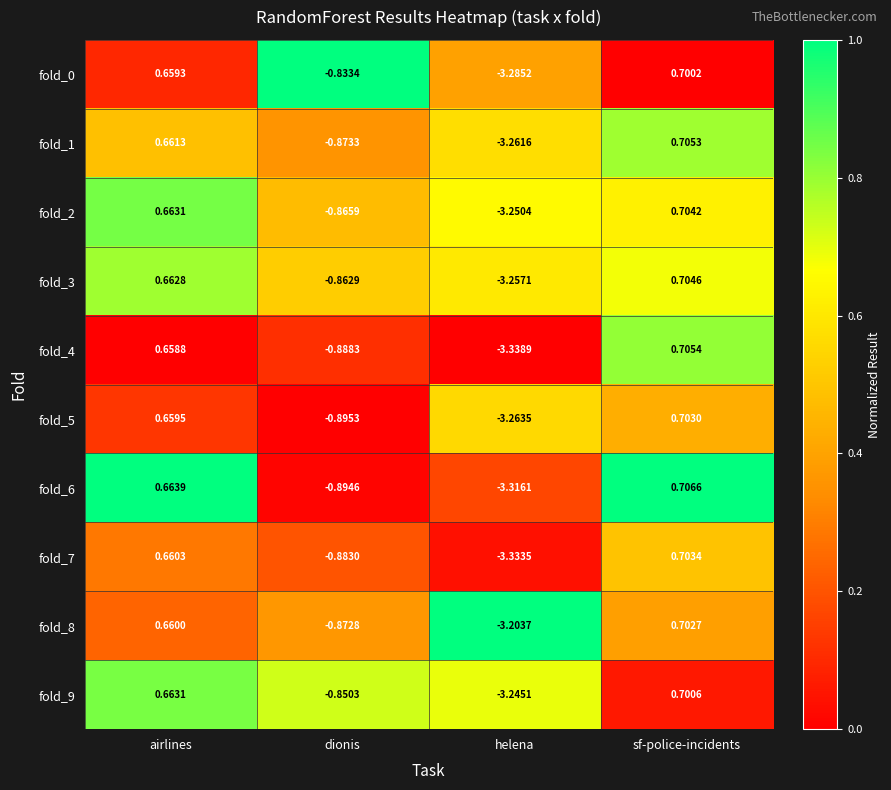

What is the total value across all series at airlines?

6.6